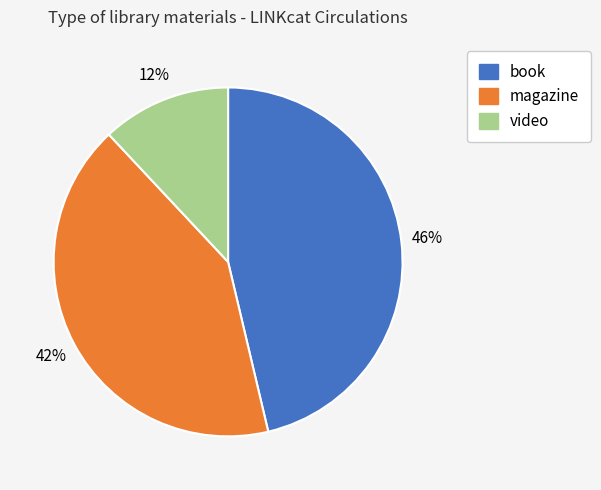

Which has a higher value, video or magazine?

magazine